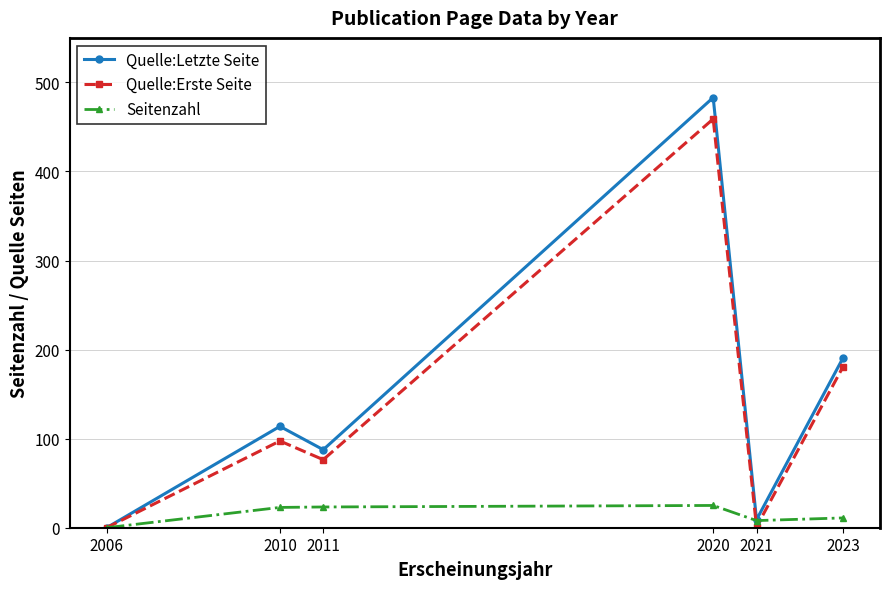

What is the value of the Seitenzahl point at the 3rd from the left?

23.3